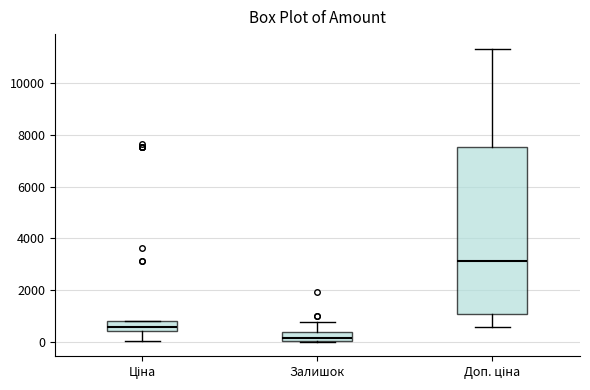

Where is the upper edge of the box for Залишок on the y-axis? The values are not printed on the chart, so give them approximately, as read against the axis.

400